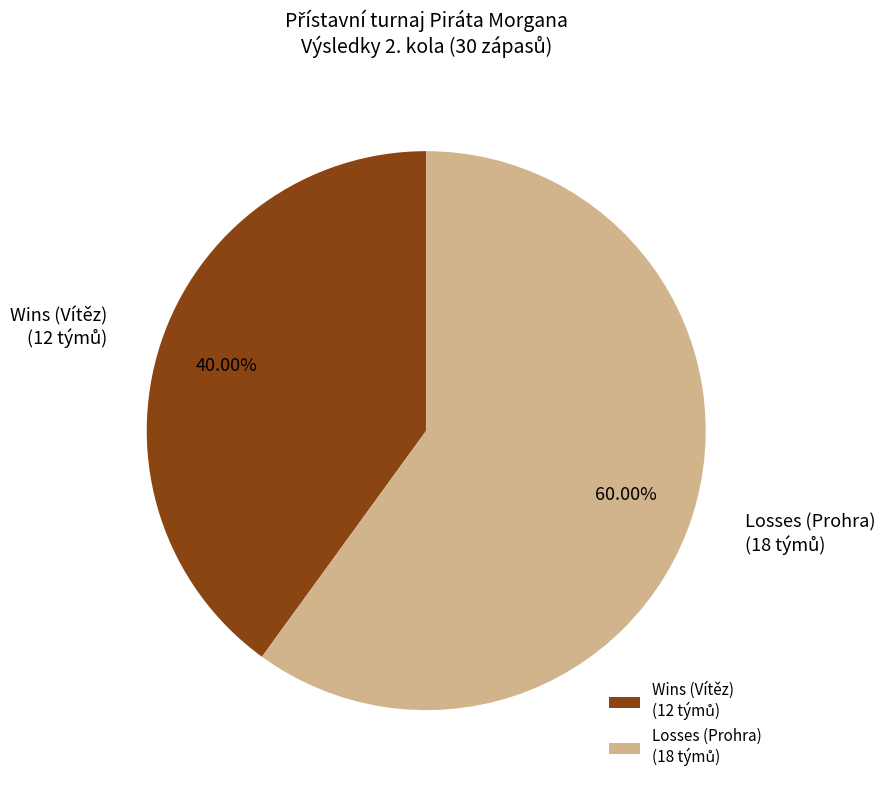

Does any single category account for the majority?

Yes